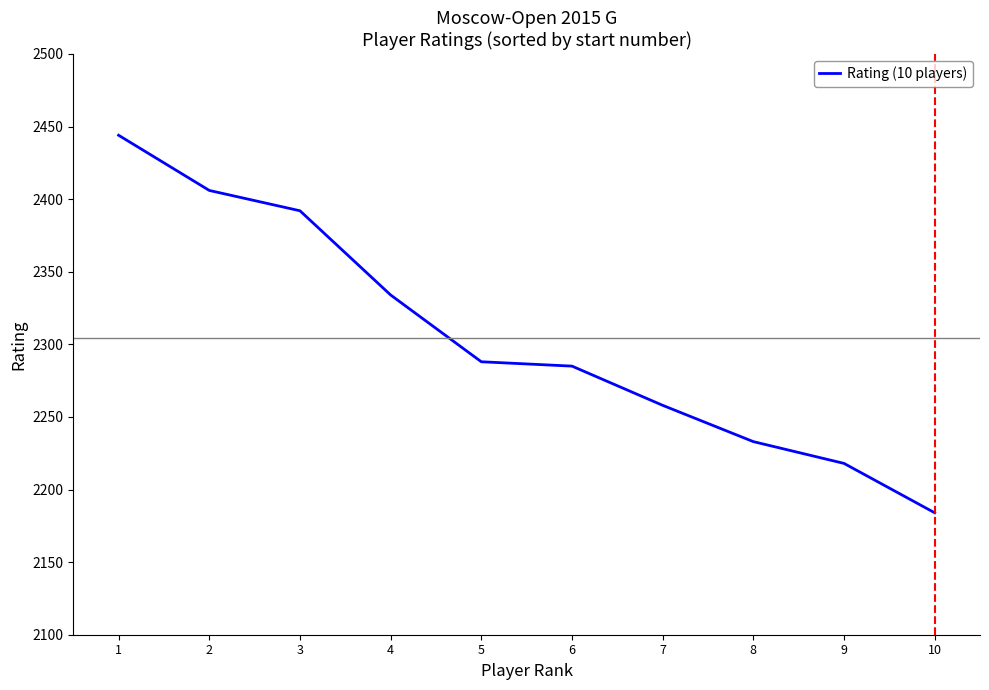

Approximately how many times larger is the value at 3 compared to 2?

1.0